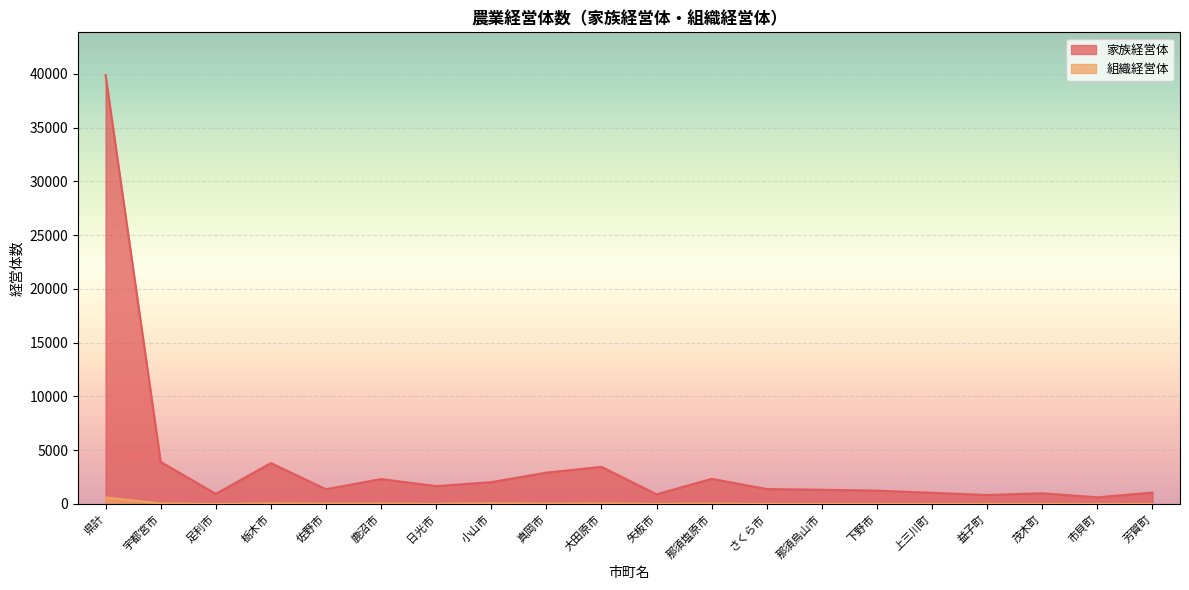

The 組織経営体 series shows 10 at 市貝町. True or false?

True